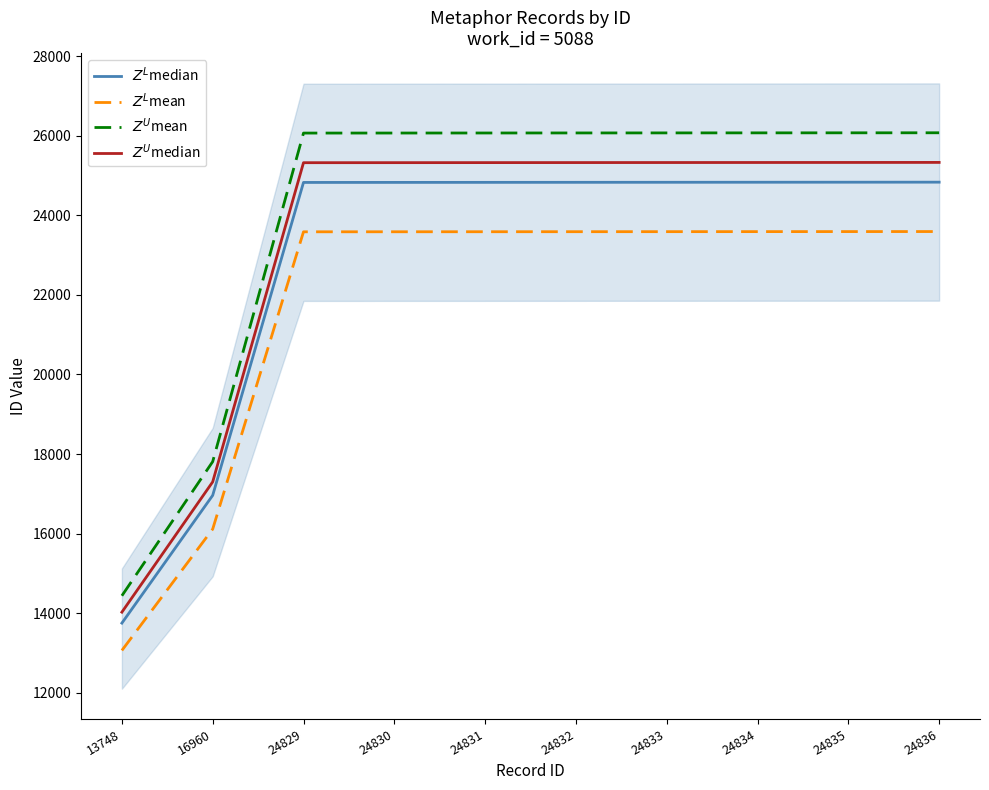

Reading left to right, list all the values displayed in this chart.

$Z^L$median: 13748=13748.0	16960=16960.0	24829=24829.0	24830=24830.0	24831=24831.0	24832=24832.0	24833=24833.0	24834=24834.0	24835=24835.0	24836=24836.0
$Z^L$mean: 13748=13060.6	16960=16112.0	24829=23587.5	24830=23588.5	24831=23589.4	24832=23590.4	24833=23591.3	24834=23592.3	24835=23593.2	24836=23594.2
$Z^U$mean: 13748=14435.4	16960=17808.0	24829=26070.5	24830=26071.5	24831=26072.6	24832=26073.6	24833=26074.7	24834=26075.7	24835=26076.8	24836=26077.8
$Z^U$median: 13748=14023.0	16960=17299.2	24829=25325.6	24830=25326.6	24831=25327.6	24832=25328.6	24833=25329.7	24834=25330.7	24835=25331.7	24836=25332.7